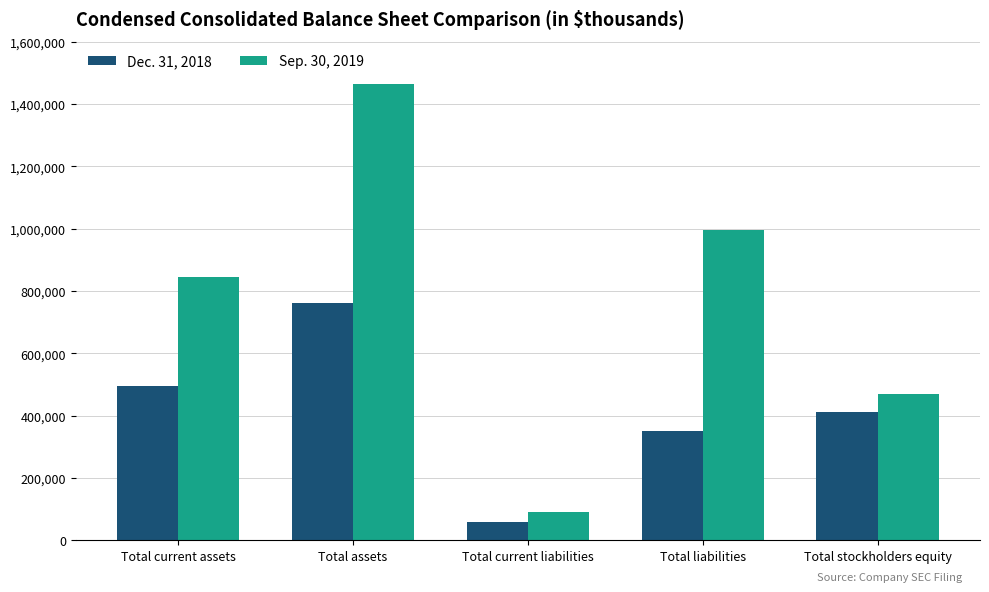

True or false: Dec. 31, 2018 has a value of 59672 at Total current liabilities.

True